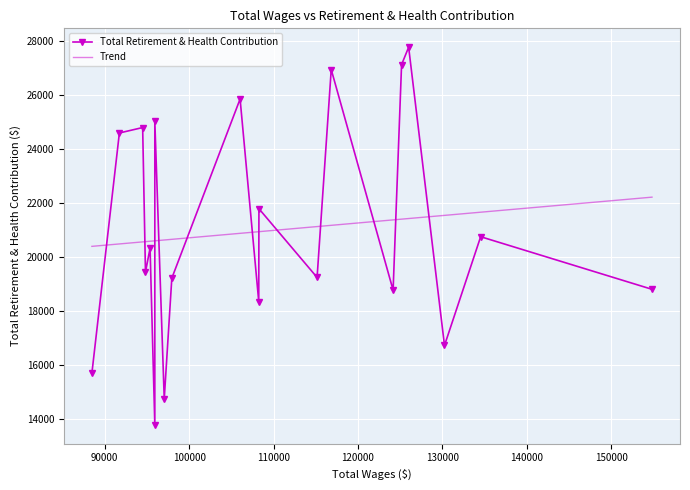

List the labels in order of value, smallest first.

13, 12, 19, 2, 9, 5, 0, 11, 7, 16, 15, 1, 8, 18, 17, 14, 10, 6, 4, 3